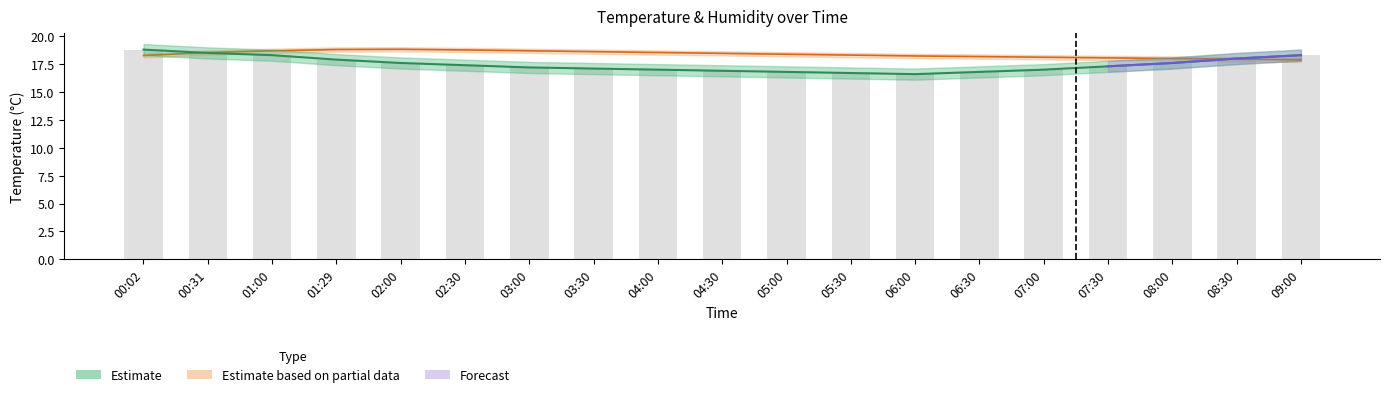

What is the label of the 13th bar from the right?

03:00